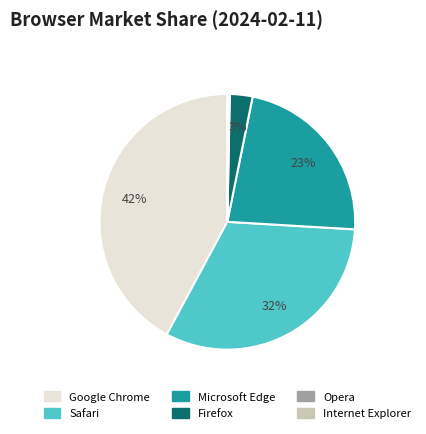

The Google Chrome slice represents 54% of the pie. True or false?

False